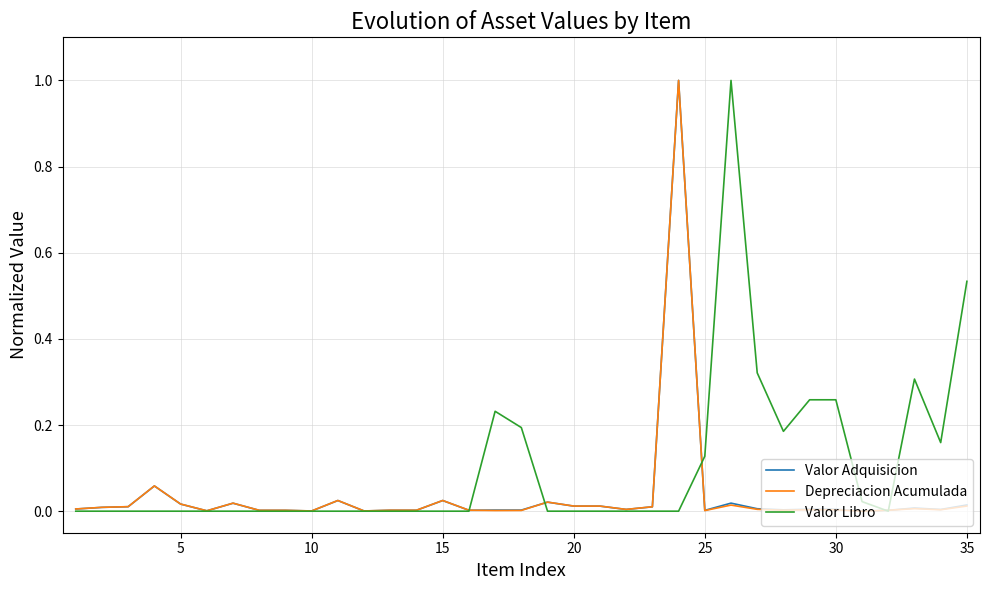

What is the greatest value displayed?

1.0